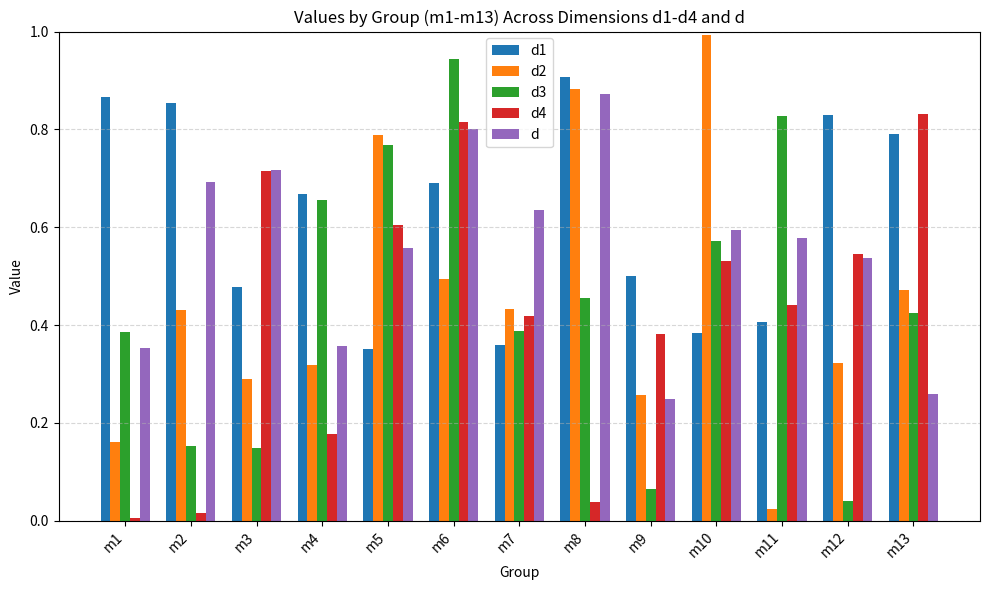

Which category has the highest value in the d1 series?

m8